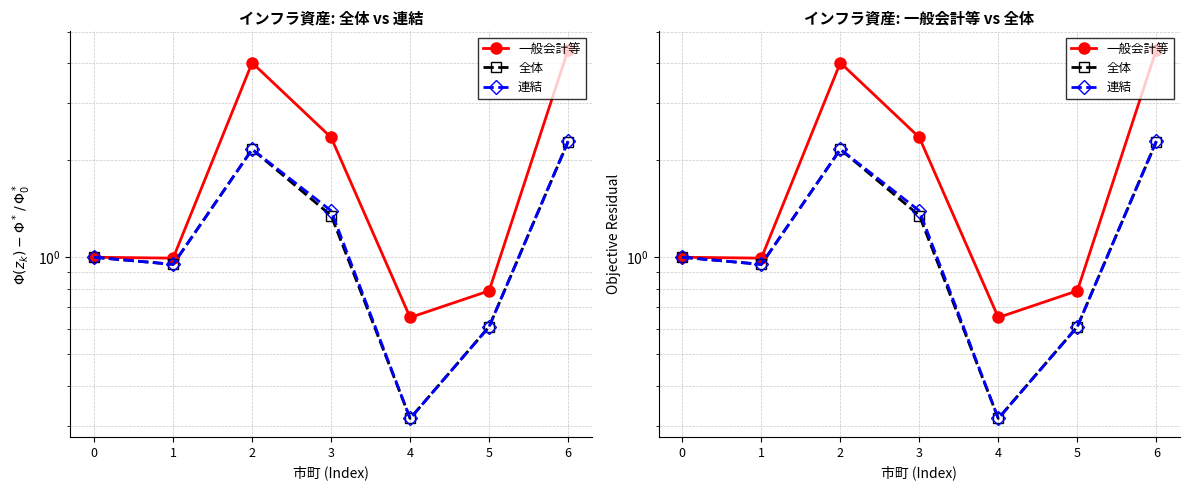

True or false: 一般会計等 and 連結 intersect in this chart.

False